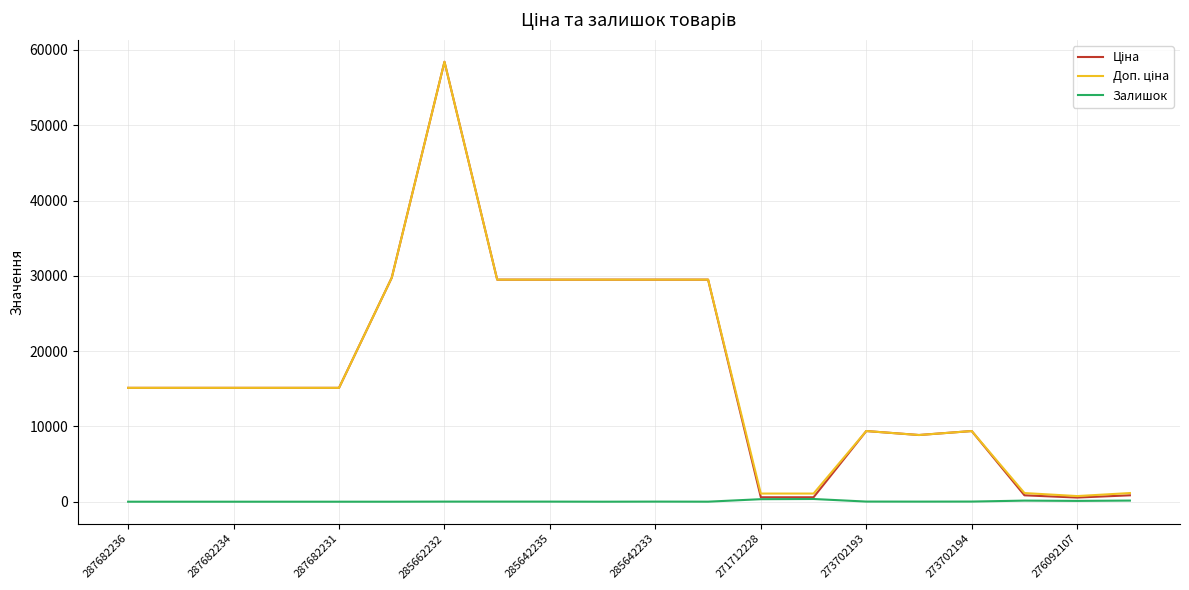

What is the maximum value shown in the chart?

58426.5